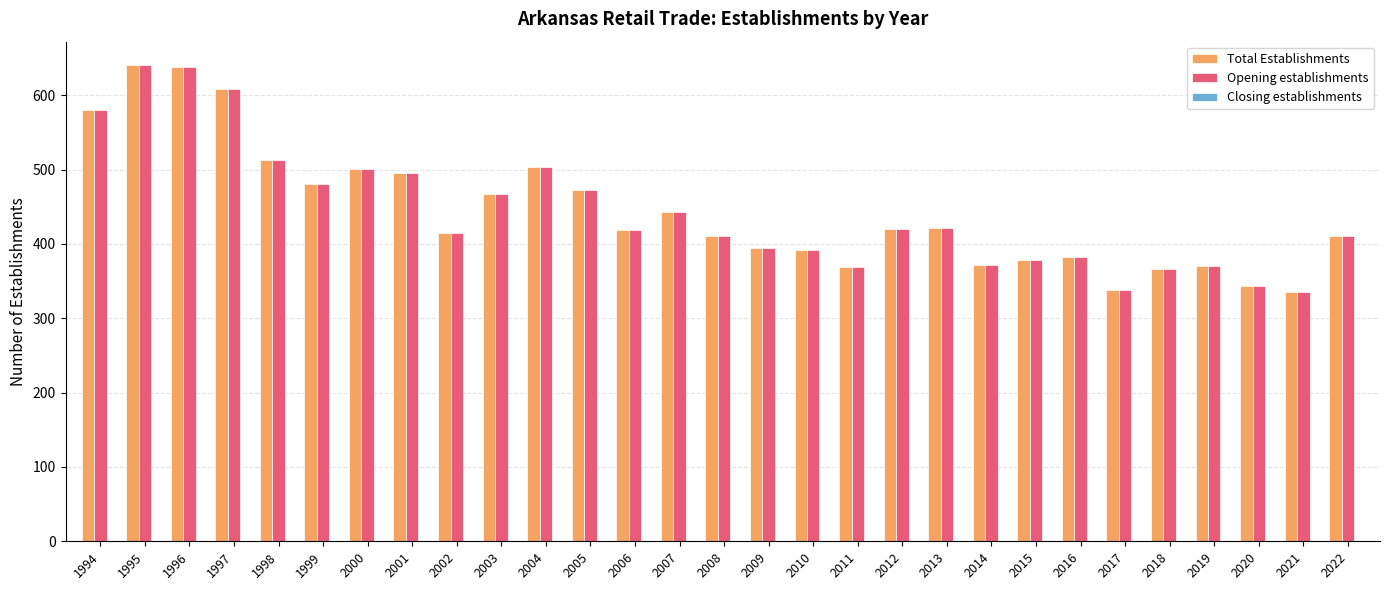

What is the sum of all Opening establishments values?

12879